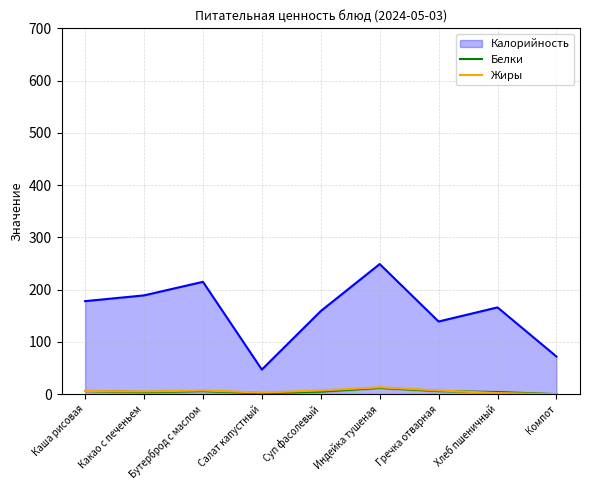

What are all the series names shown in the legend?

Белки, Жиры